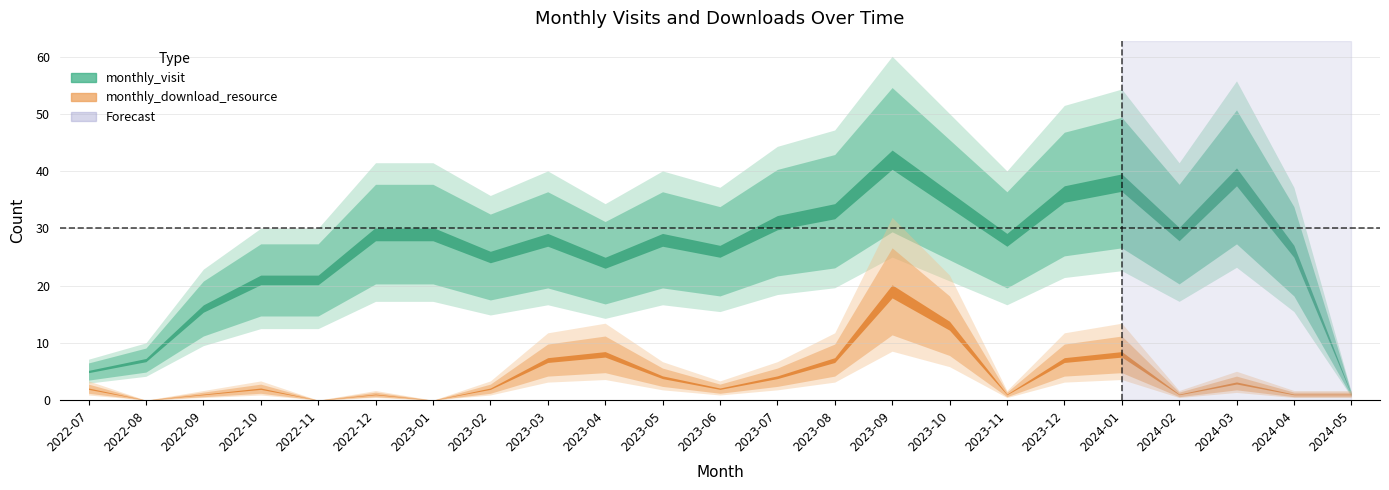

What are all the series names shown in the legend?

monthly_visit, monthly_download_resource